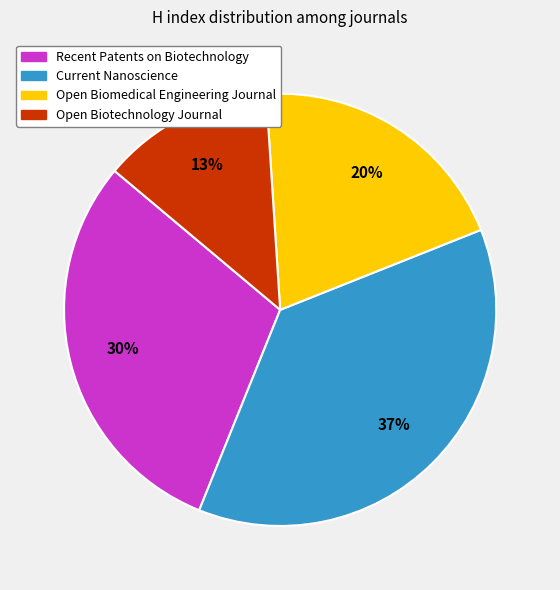

Count the number of slices in the pie.

4